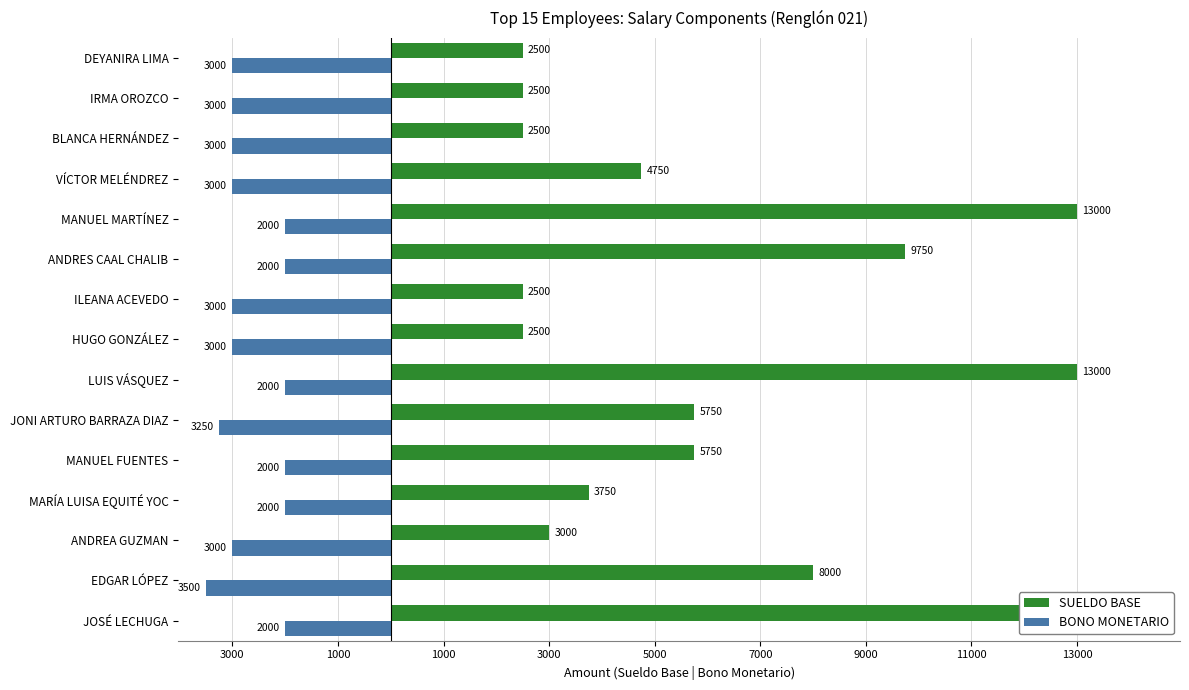

Rank the series by their maximum value, from lowest to highest.

BONO MONETARIO, SUELDO BASE